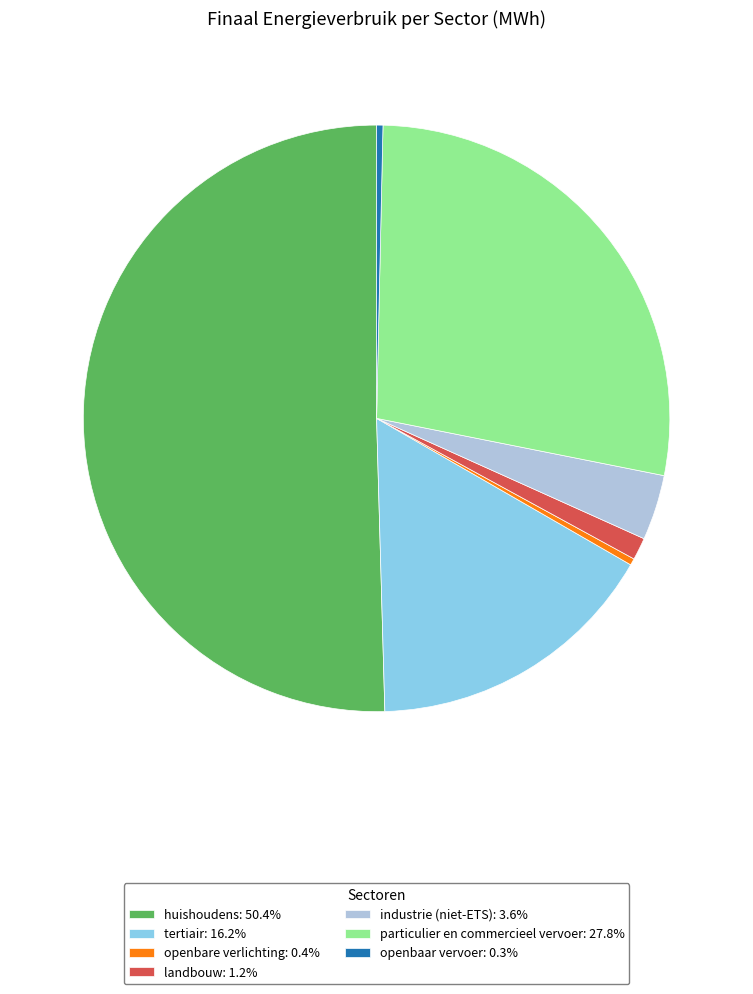

Is the sum of huishoudens: 50.4% and landbouw: 1.2% greater than half?

Yes